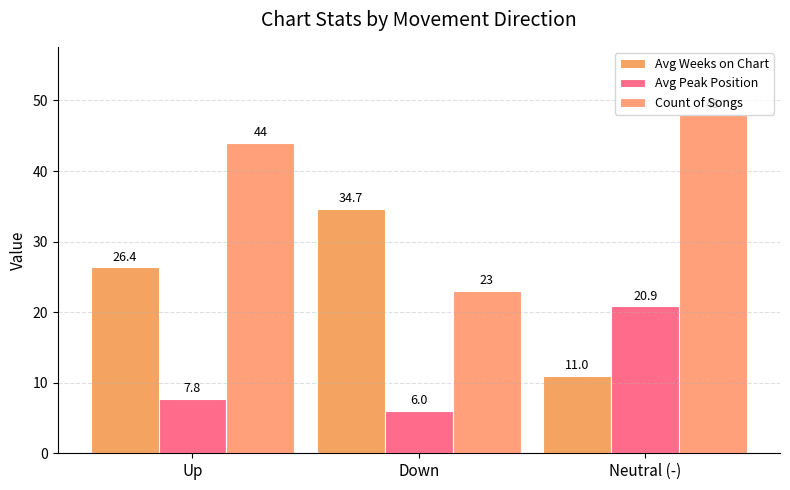

Reading right to left, what are all the values shown in this chart?

Avg Weeks on Chart: Neutral (-)=11.0	Down=34.7	Up=26.4
Avg Peak Position: Neutral (-)=20.9	Down=6.0	Up=7.8
Count of Songs: Neutral (-)=48.0	Down=23.0	Up=44.0